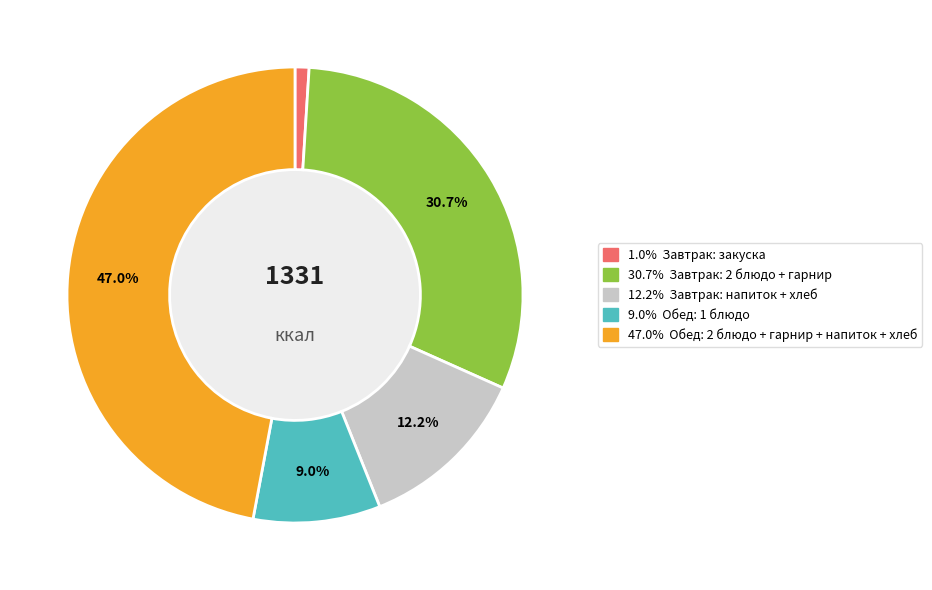

Is there any slice that represents more than half of the pie?

No